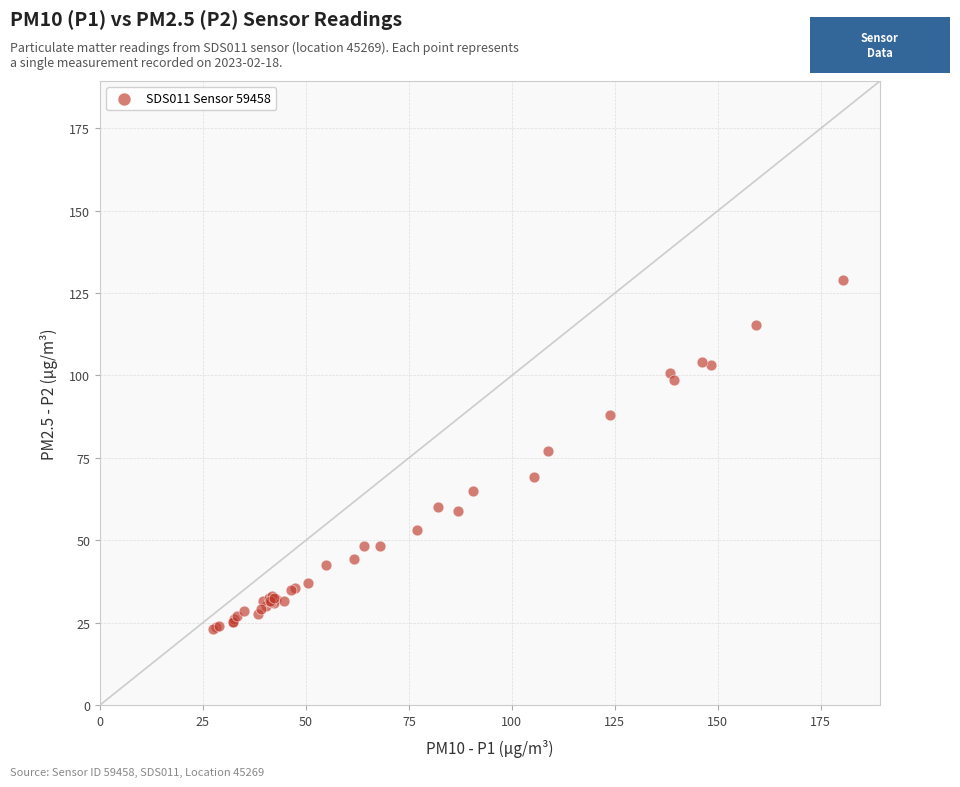

What Y value in the scatter plot is closest to 75?

77.1